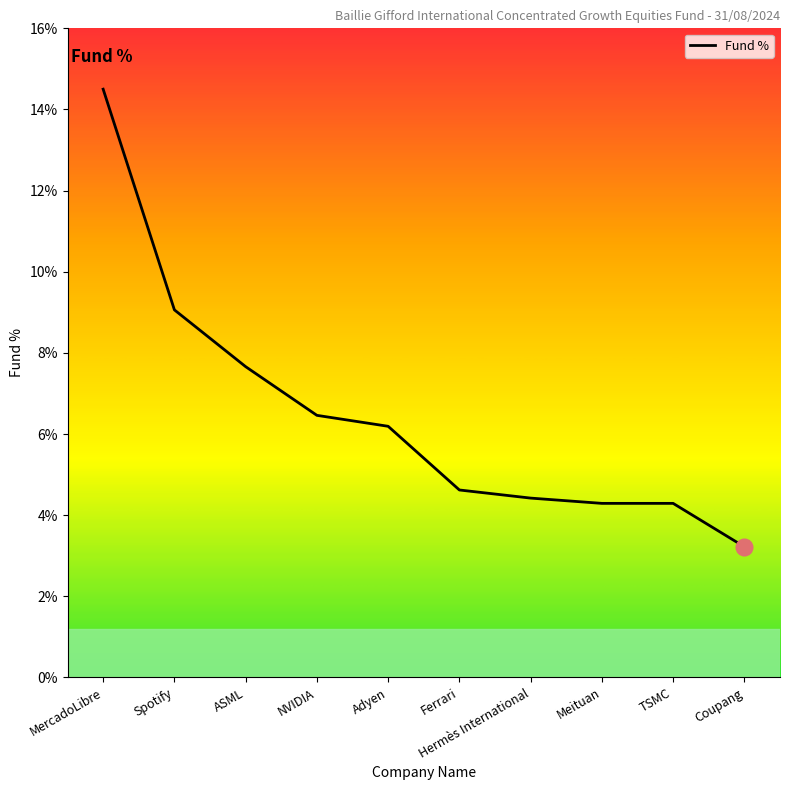

What position from the right is TSMC?

2